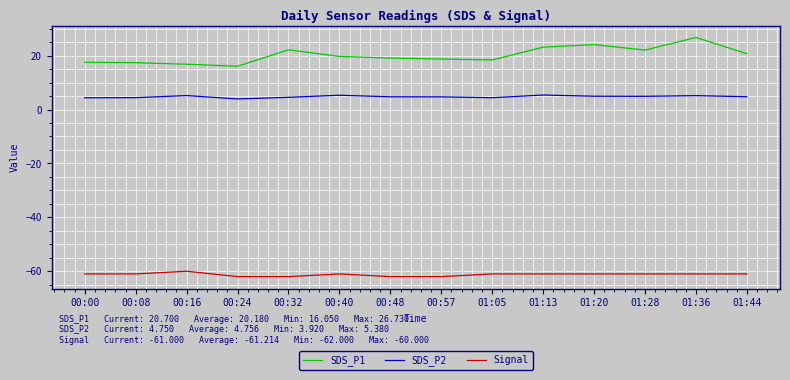

Is it true that SDS_P1 equals 25.3 at 00:00?

False